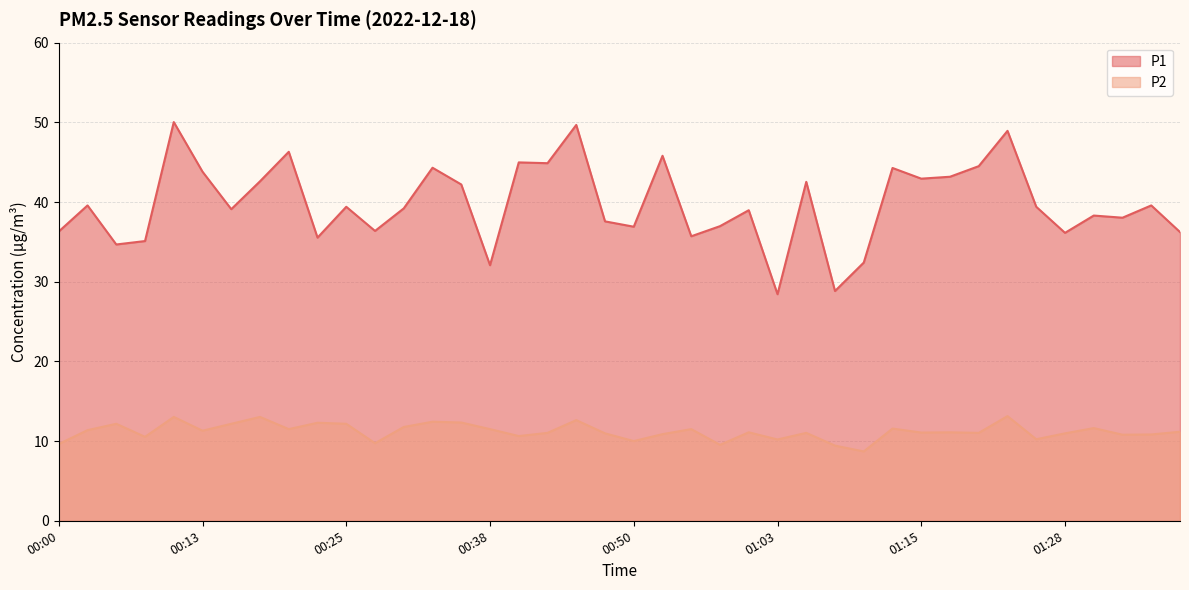

What is the difference between the second highest and second lowest values in the P2 series?

3.6